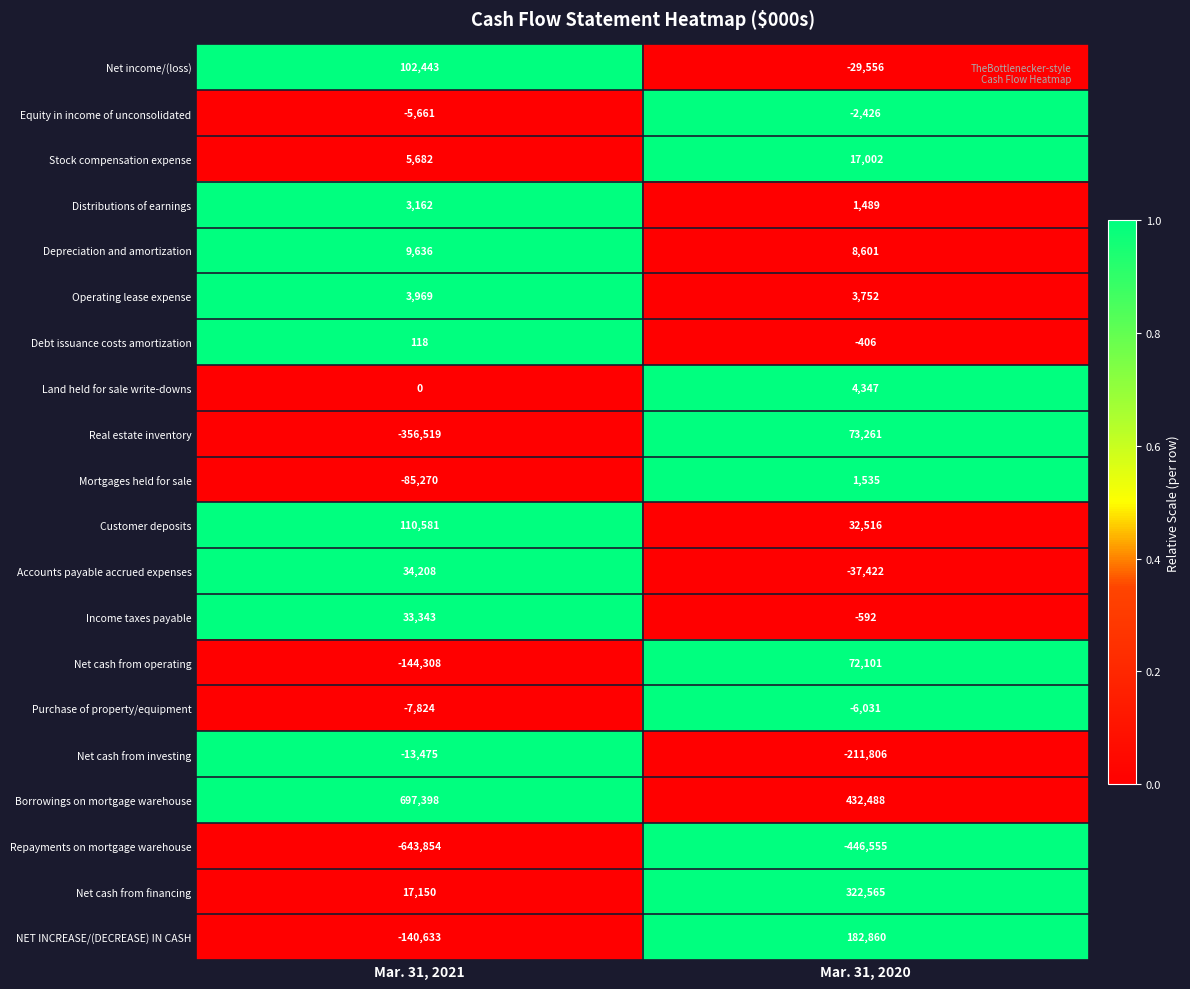

Which series has the largest total across all categories?

Borrowings on mortgage warehouse